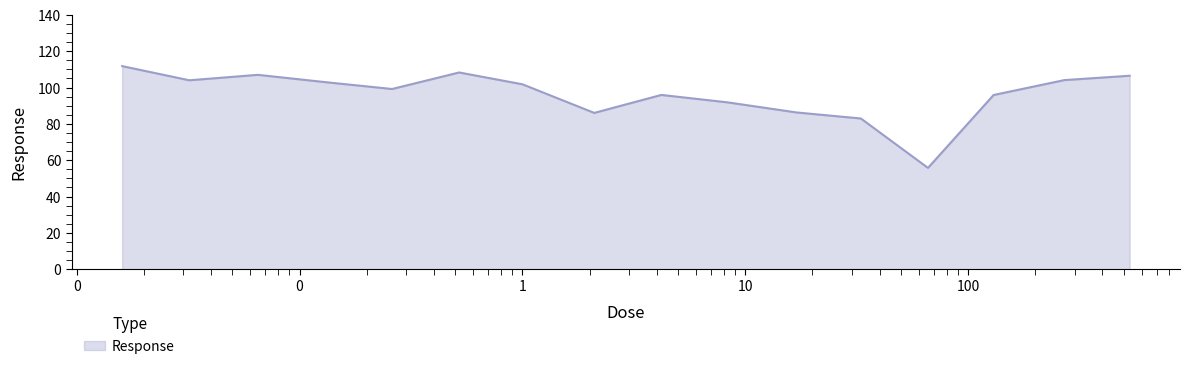

What is the greatest value displayed?

111.8